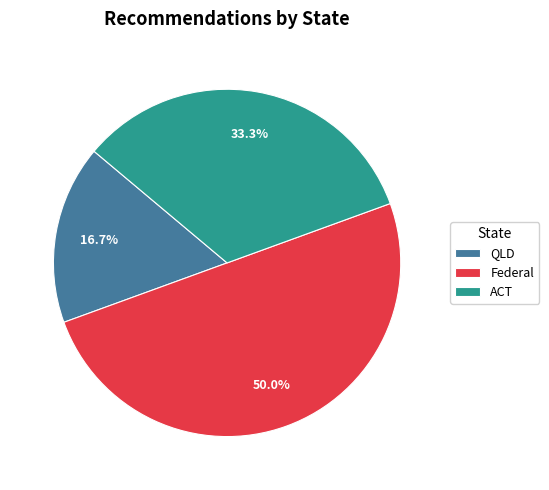

Rank the categories by value from highest to lowest.

Federal, ACT, QLD